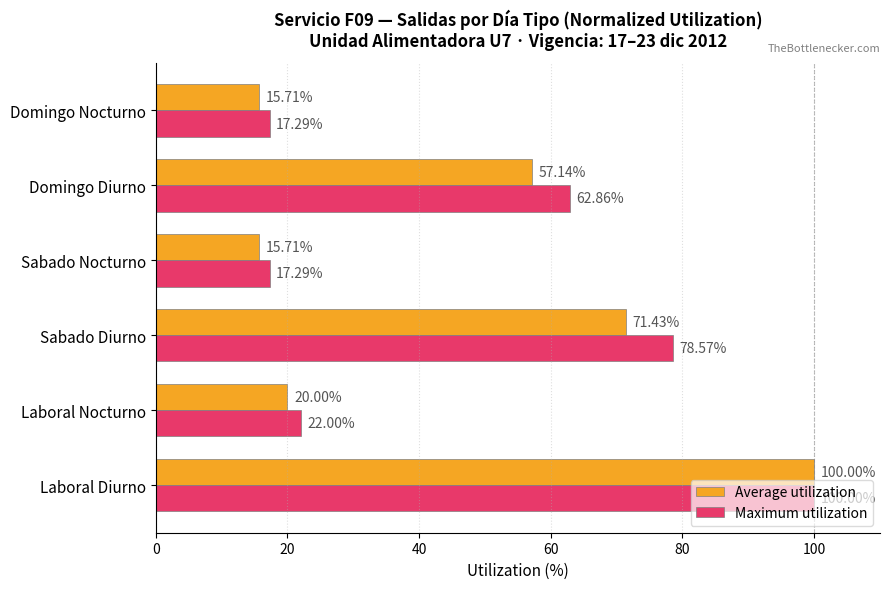

What is the spread (max minus min) of values at Sabado Nocturno?

1.6